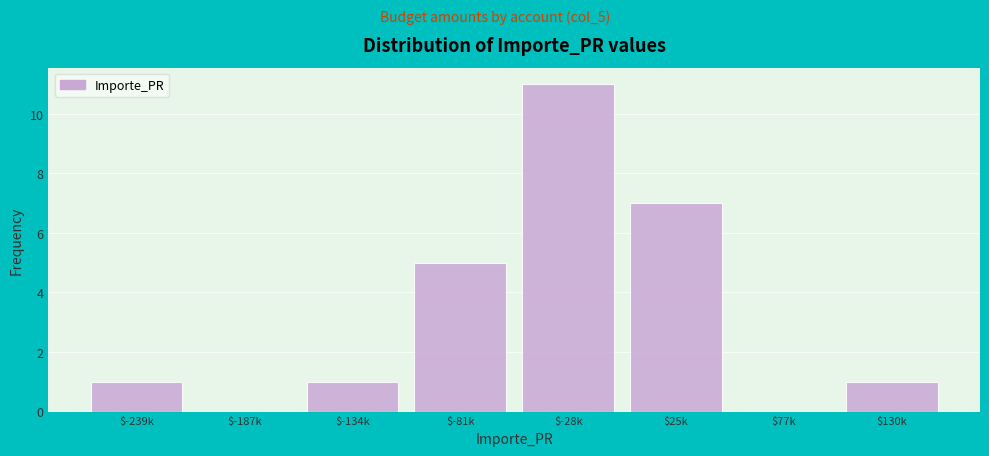

What is the maximum value shown in the chart?

11